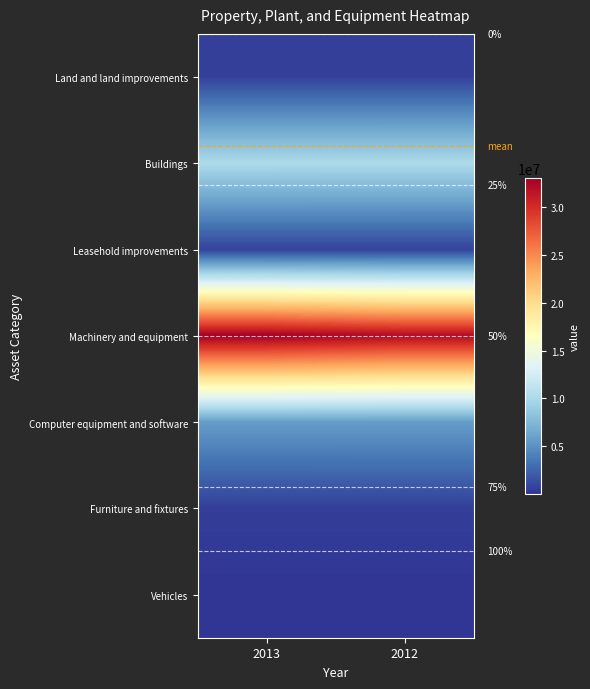

Rank the series at 2013 from highest to lowest value.

Machinery and equipment, Buildings, Computer equipment and software, Leasehold improvements, Land and land improvements, Furniture and fixtures, Vehicles